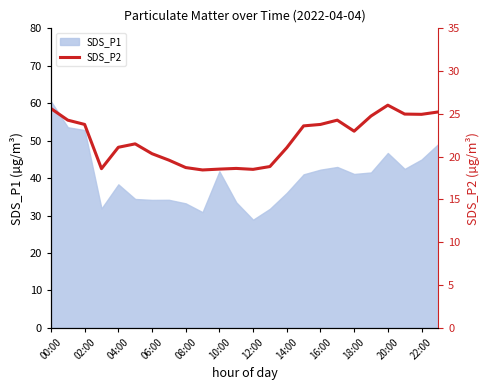

True or false: SDS_P1 has a value of 46.7 at 20:00.

True